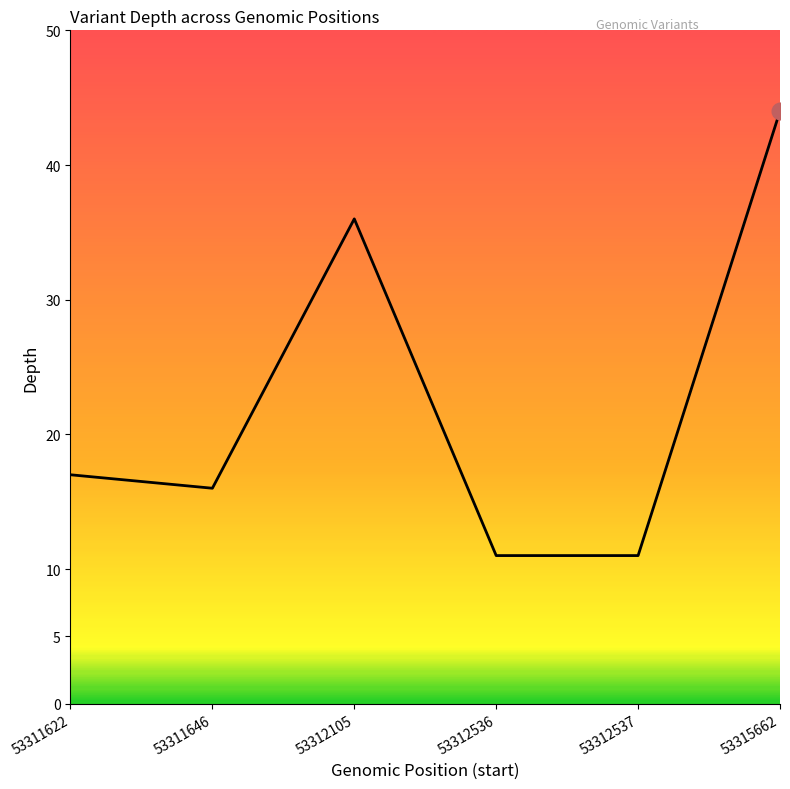

True or false: the data has more than 1 interior local peaks.

False